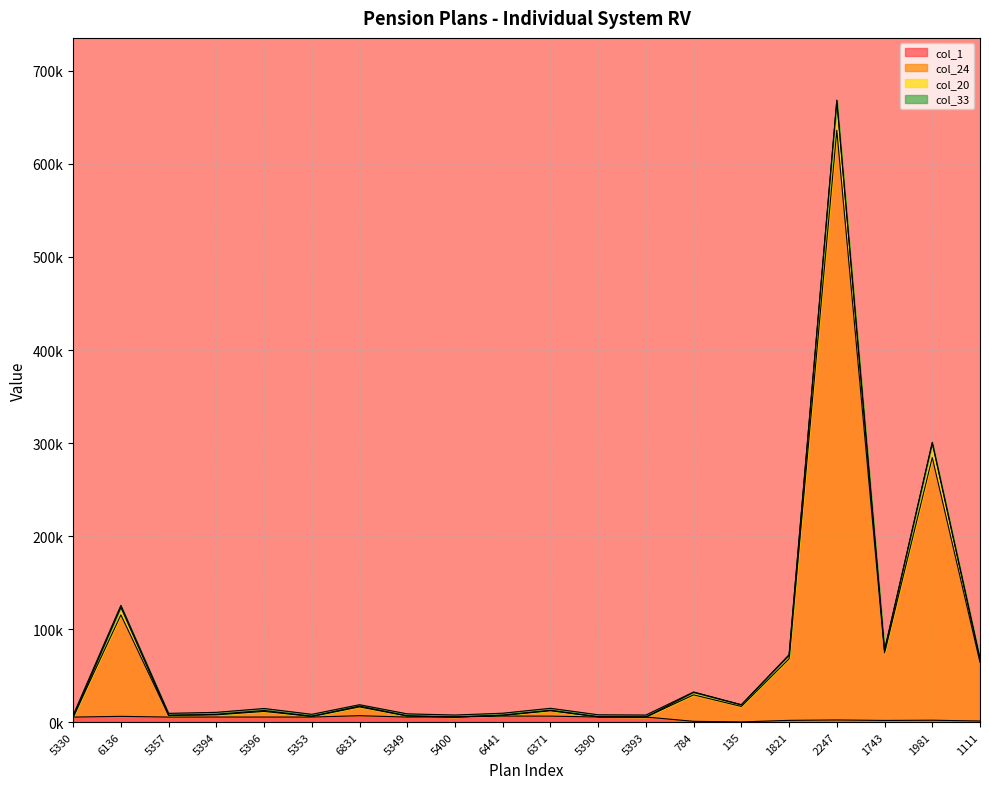

True or false: col_1 has more than 1 points higher than both neighbors.

True